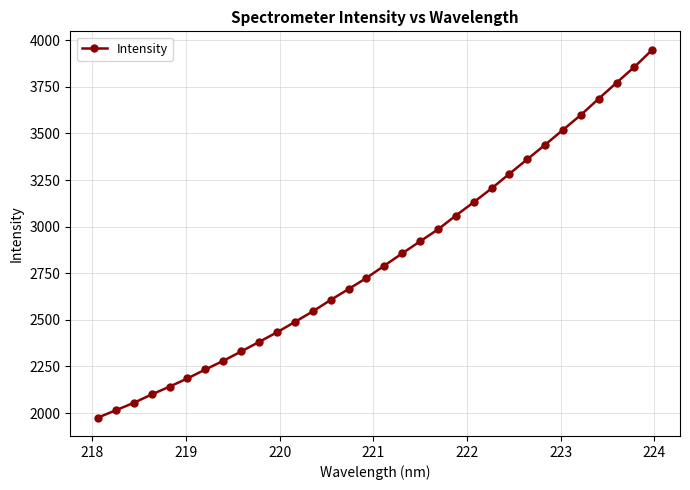

What is the greatest value displayed?

3948.8